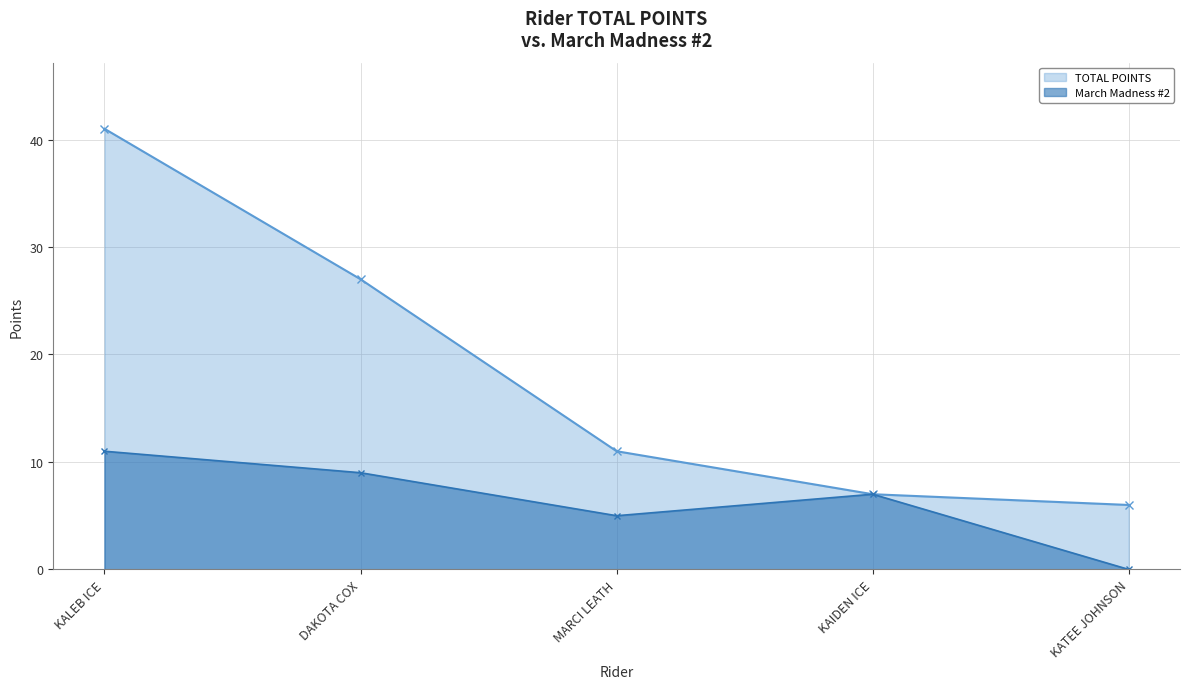

How many interior local valleys does the March Madness #2 series have?

1